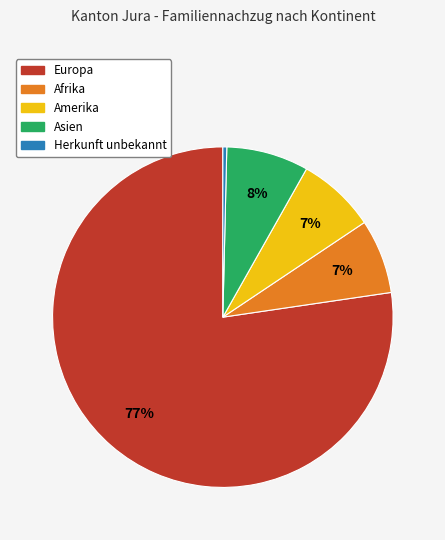

True or false: Asien accounts for 8% of the total.

True